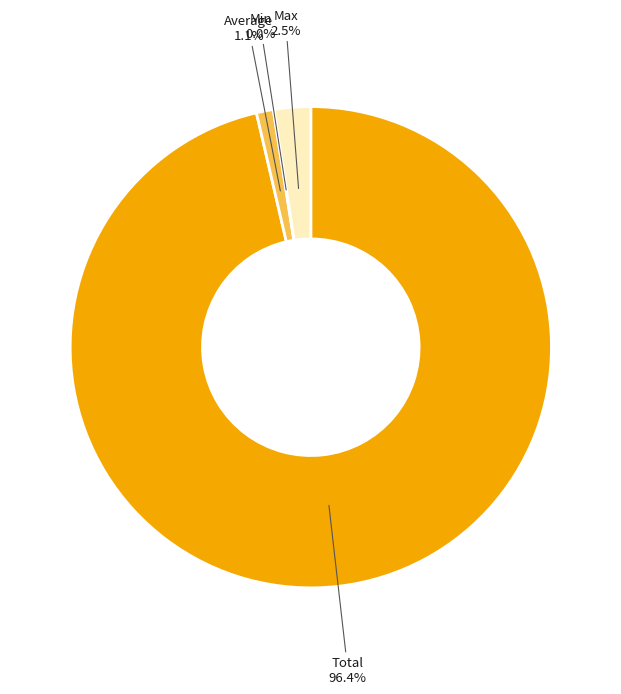

What is the majority slice?

Total